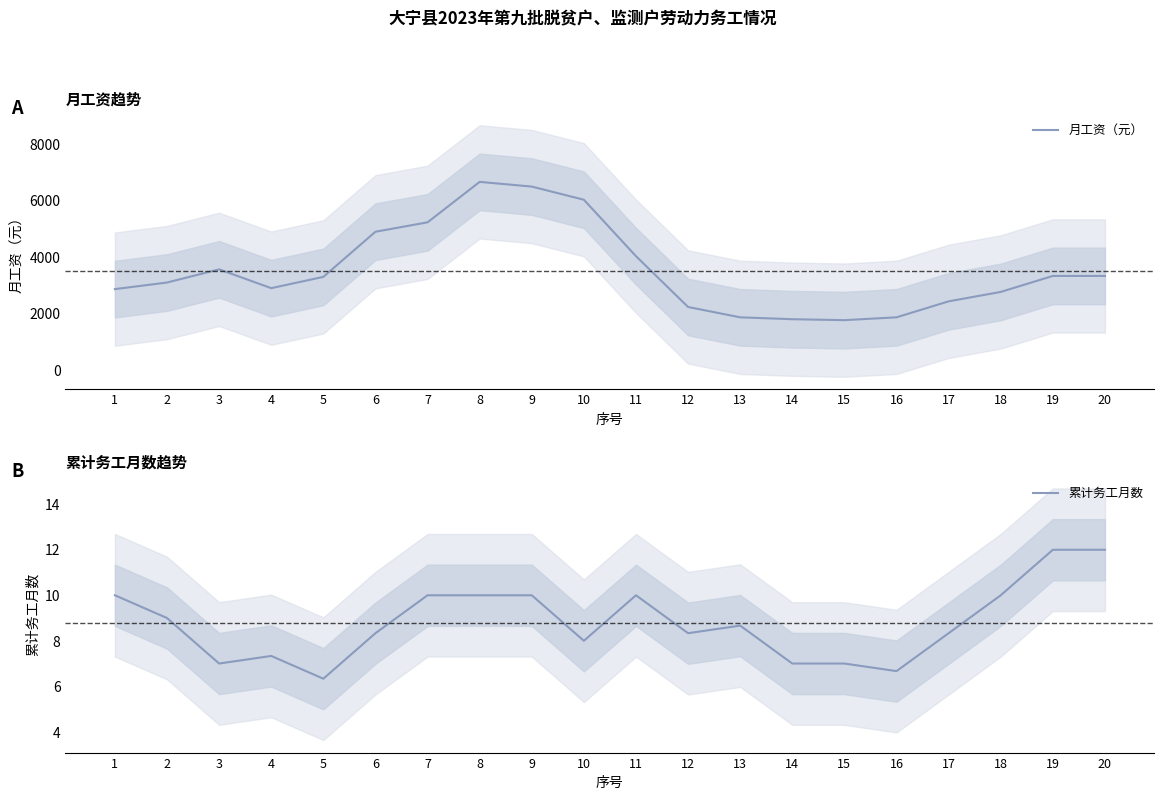

List the labels in order of 累计务工月数 value, largest first.

19, 20, 1, 7, 8, 9, 11, 18, 2, 13, 6, 12, 17, 10, 4, 3, 14, 15, 16, 5